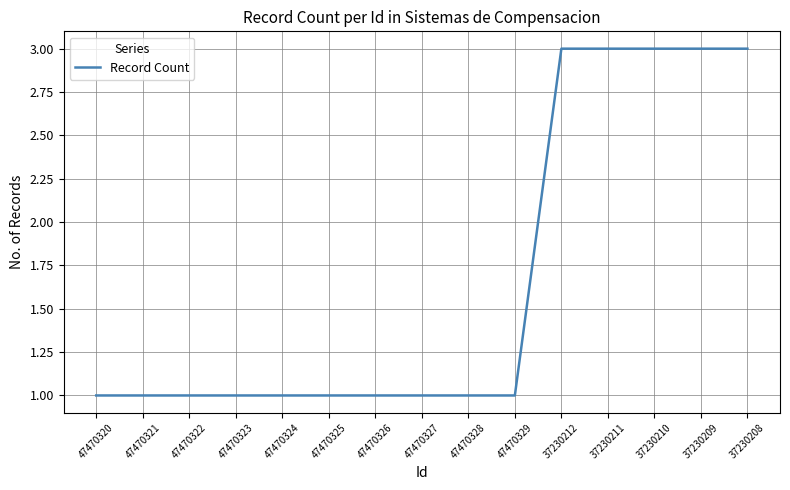

What is the ratio of the value at 47470323 to the value at 47470329?

1.0